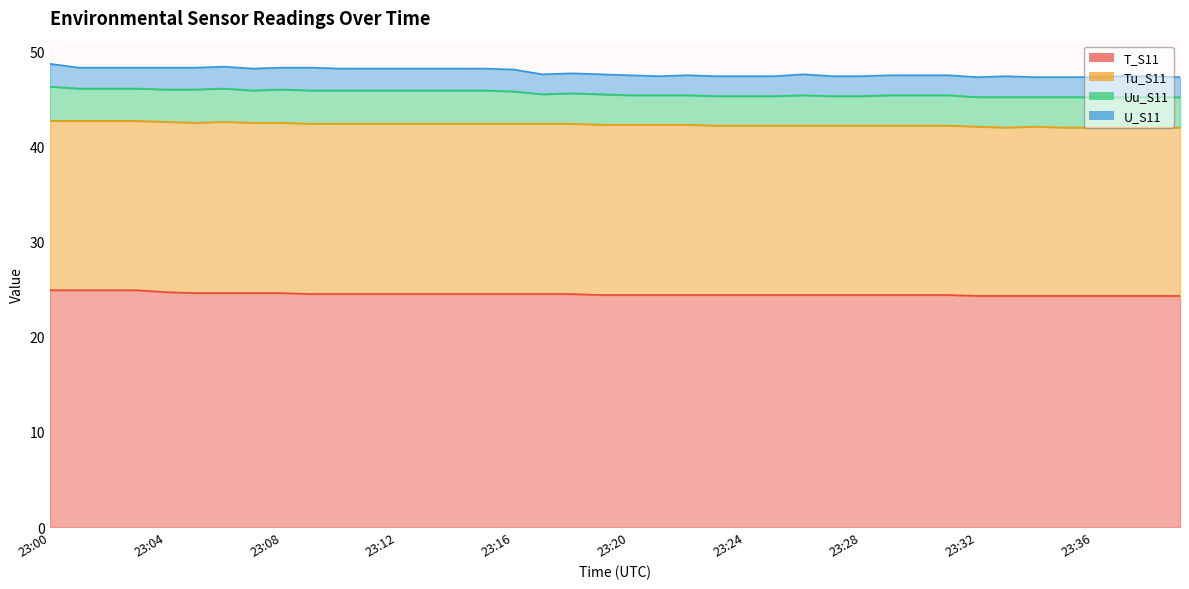

Which label corresponds to the largest value in the chart?

23:00